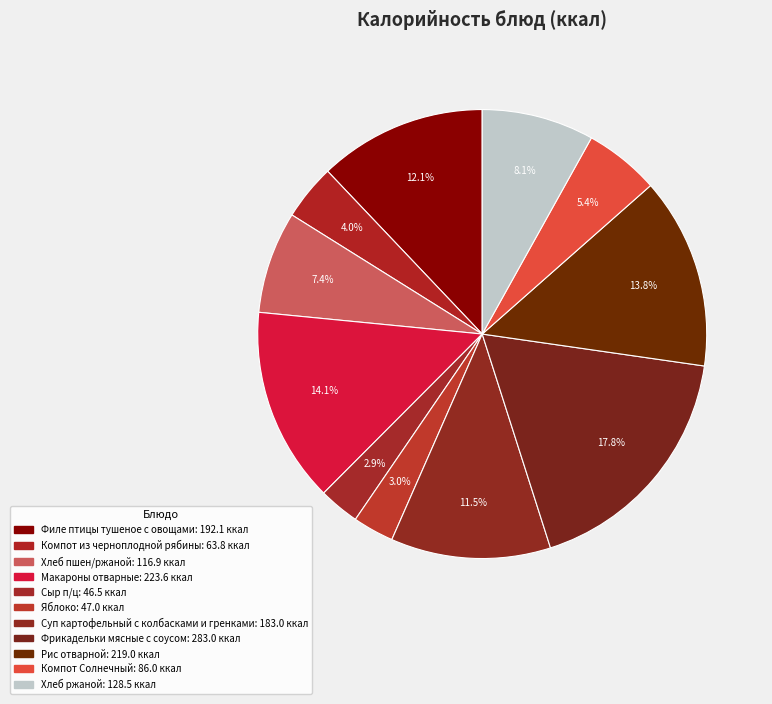

How many segments does this pie chart have?

11